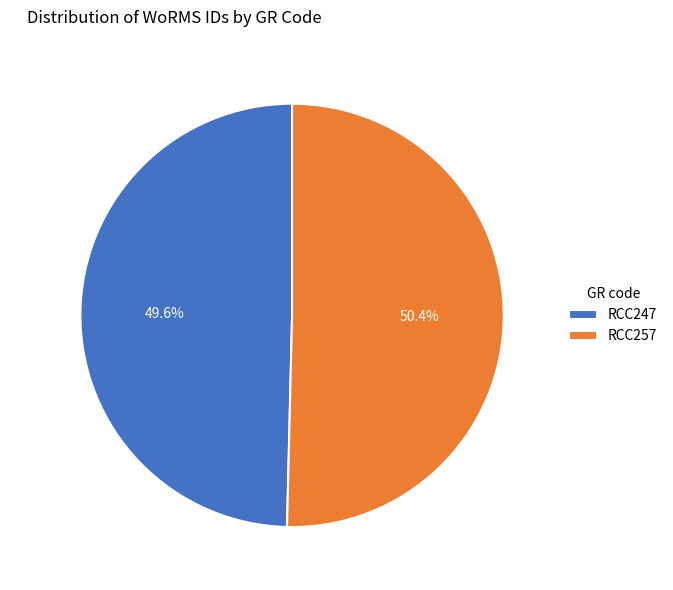

To the nearest percent, what is the difference between the largest and smallest slice percentages?

1%